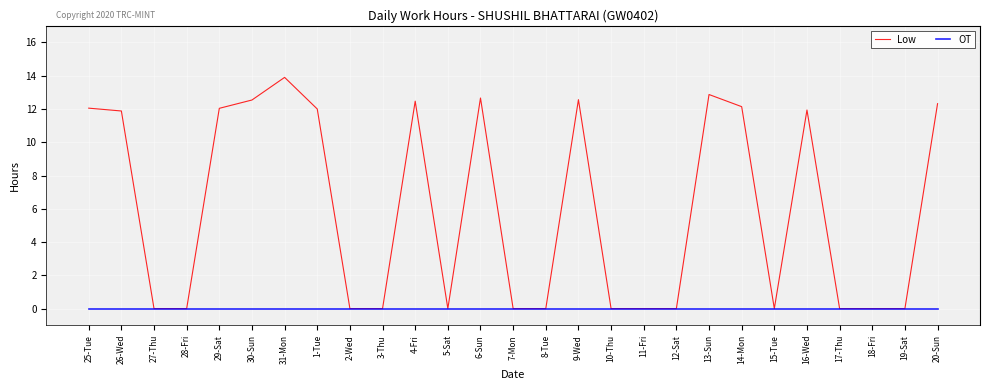

What is the total value across all series at 14-Mon?

12.1